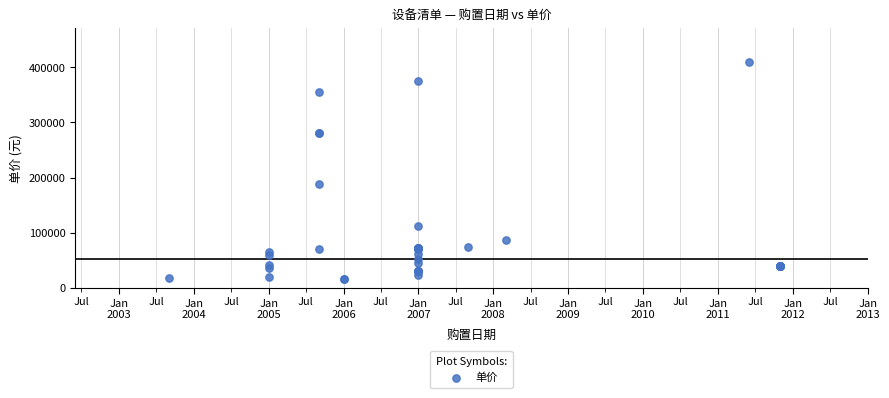

What Y value in the scatter plot is closest to 212750?

188000.0